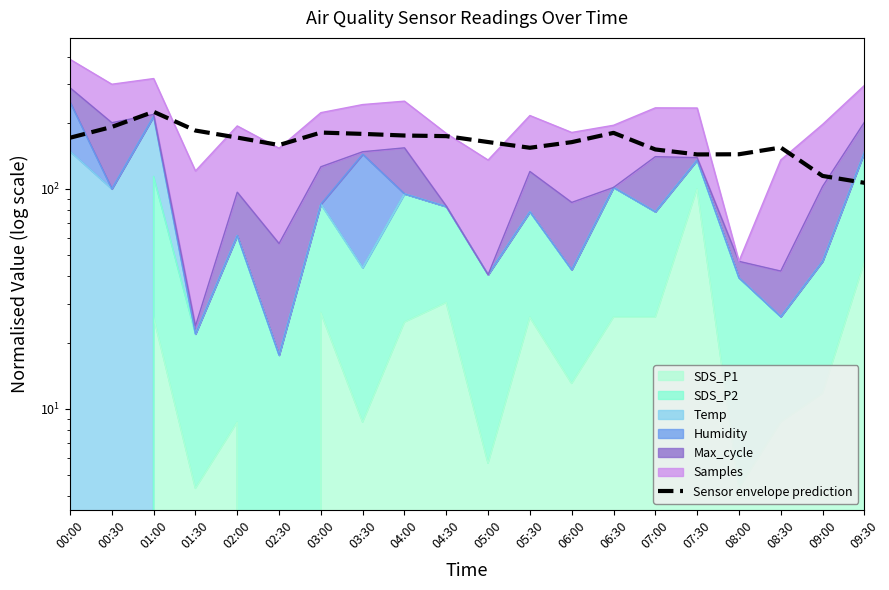

What is the label of the 9th point from the right?

05:30